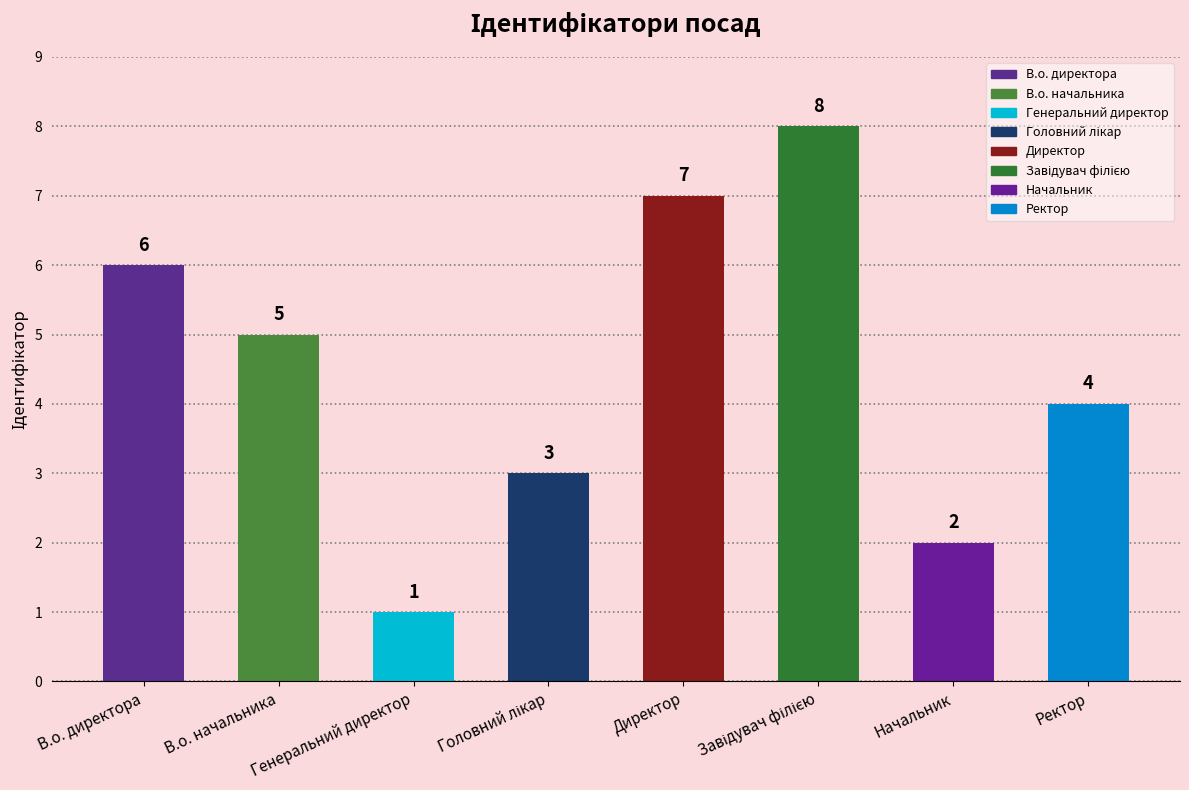

Reading left to right, list all the values displayed in this chart.

В.о. директора=6	В.о. начальника=5	Генеральний директор=1	Головний лікар=3	Директор=7	Завідувач філією=8	Начальник=2	Ректор=4